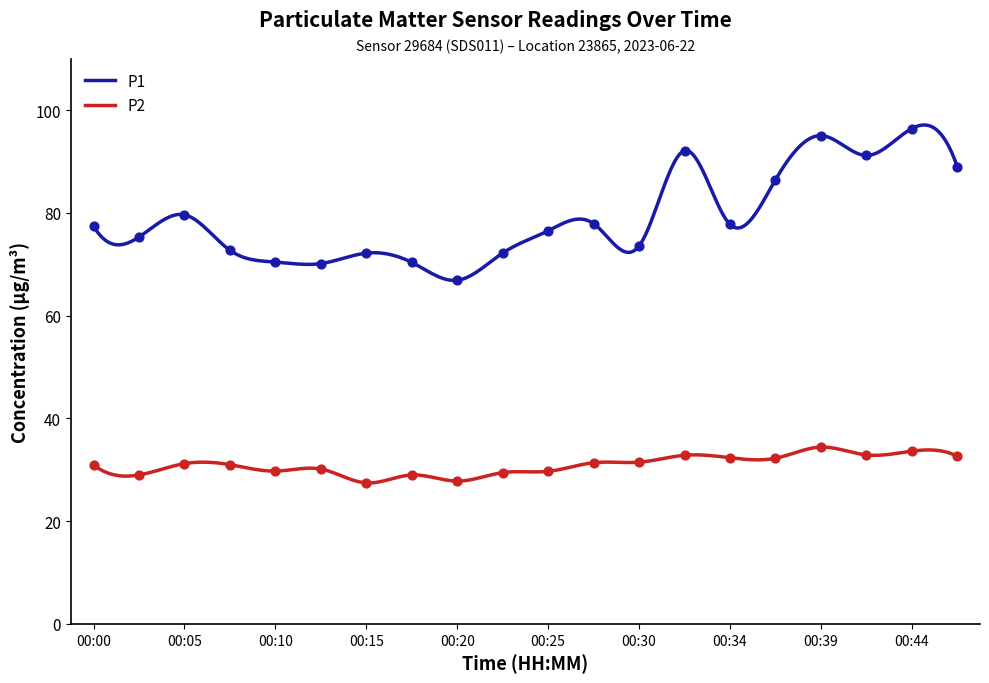

At which category is the sum across all series the highest?

00:44